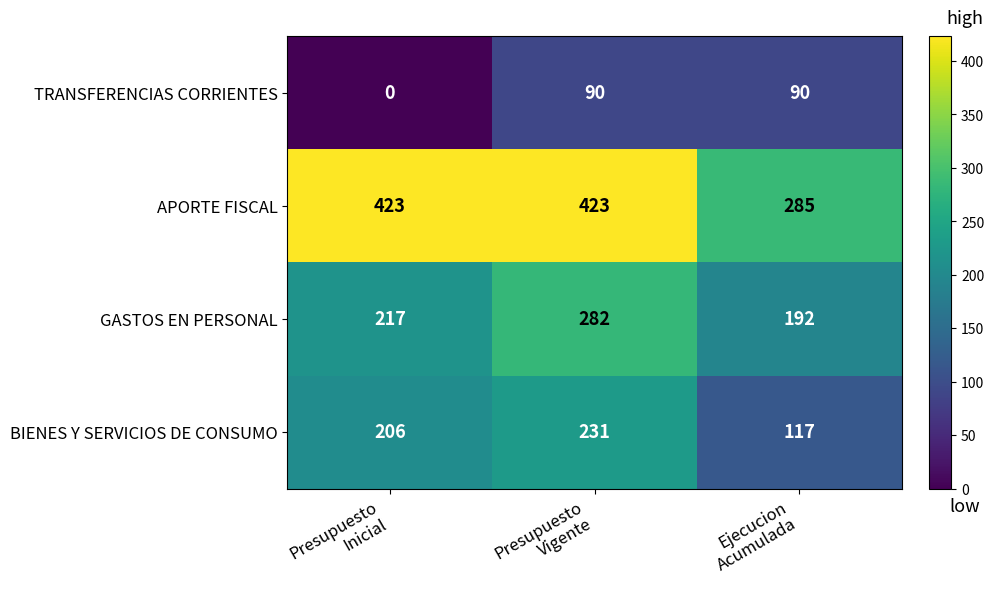

What is the maximum value shown in the chart?

423